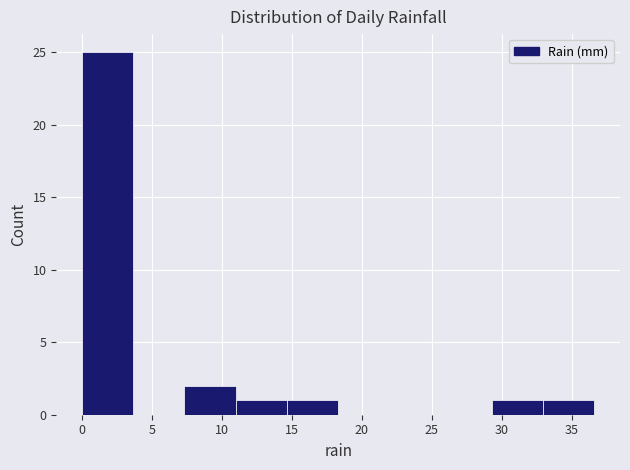

Reading left to right, list every bar in this chart as the range it spans on the x-axis followed by its height. Neither the bar edges nor the heights are printed on the chart, so give them approximately, as read against the axes.

0.0 to 3.5: 25
3.5 to 7.5: 0
7.5 to 11.0: 2
11.0 to 14.5: 1
14.5 to 18.5: 1
18.5 to 22.0: 0
22.0 to 25.5: 0
25.5 to 29.5: 0
29.5 to 33.0: 1
33.0 to 36.5: 1